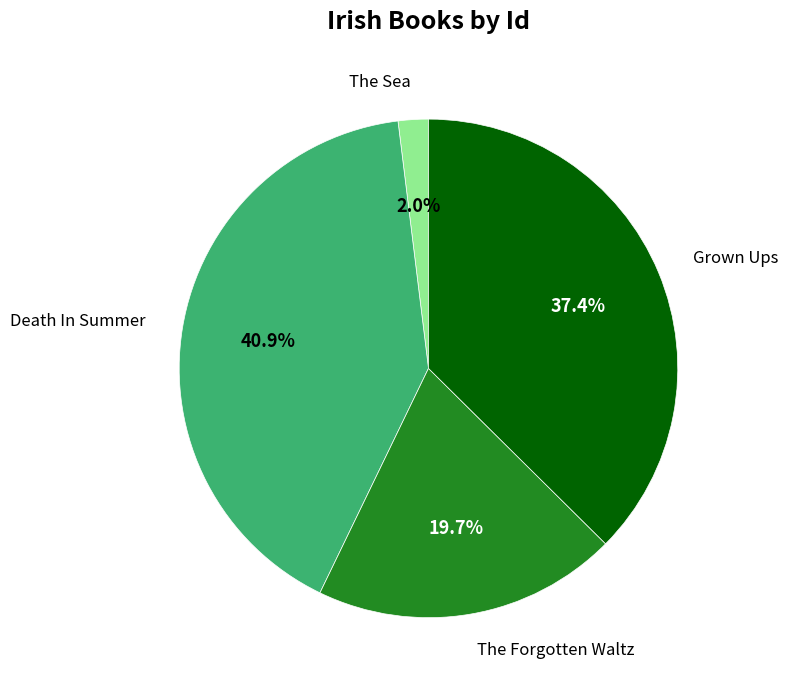

Is there a majority slice in this chart?

No